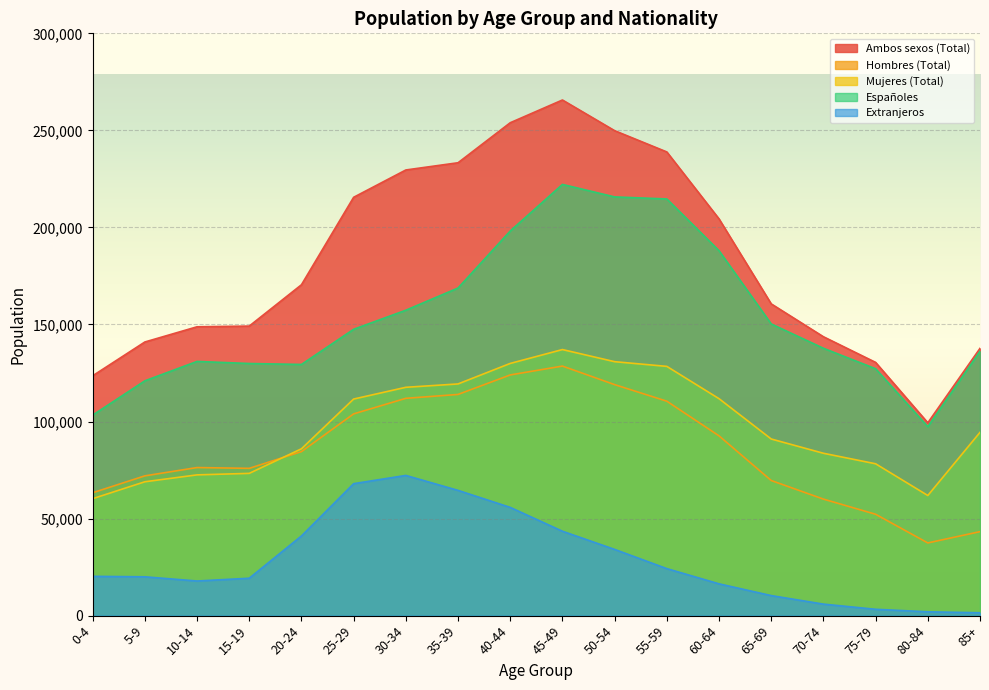

At which category does the chart reach its peak across all series?

45-49